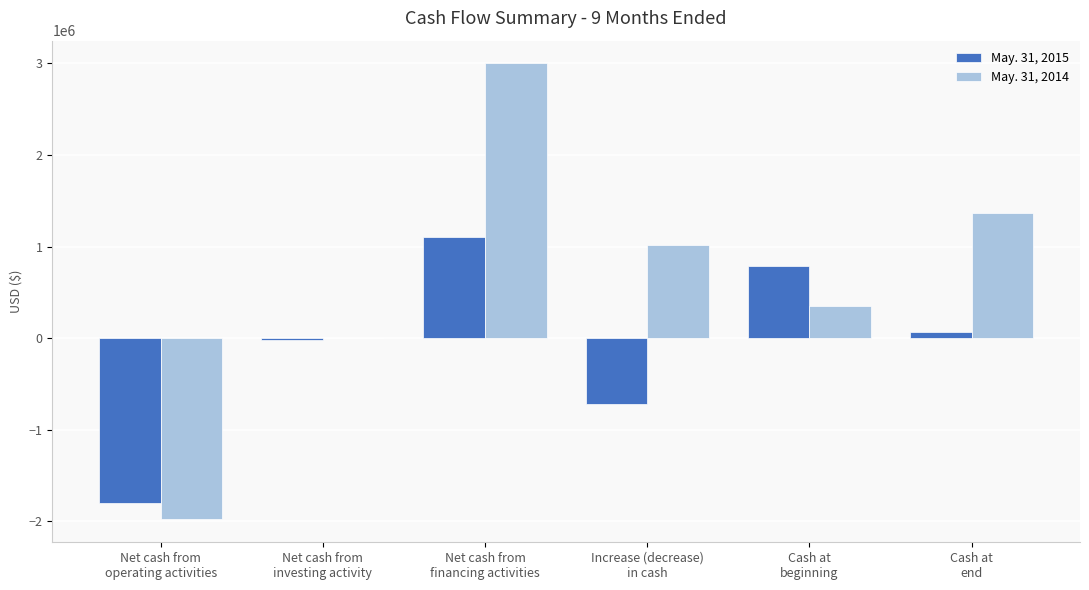

Count the number of categories in the chart.

6